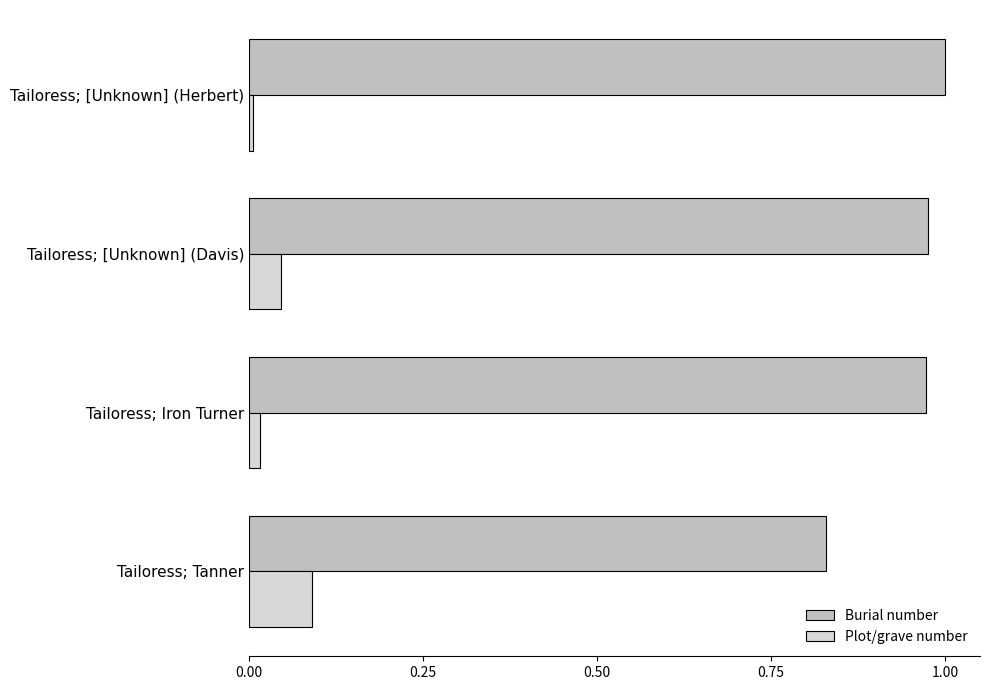

Is it true that Burial number equals 0.3 at Tailoress; [Unknown] (Herbert)?

False